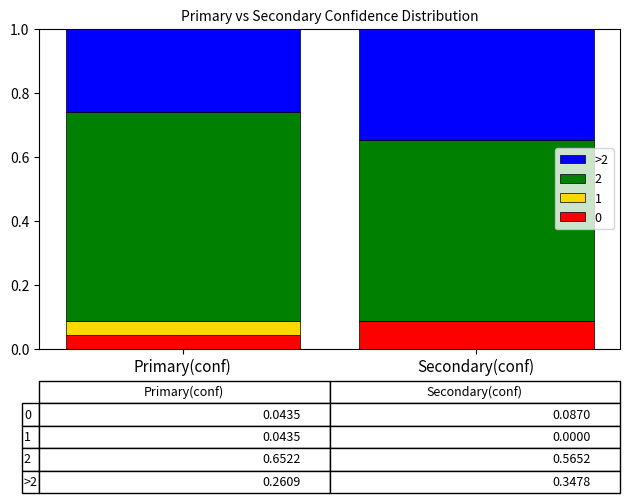

At which label does 0 reach its peak?

Secondary(conf)